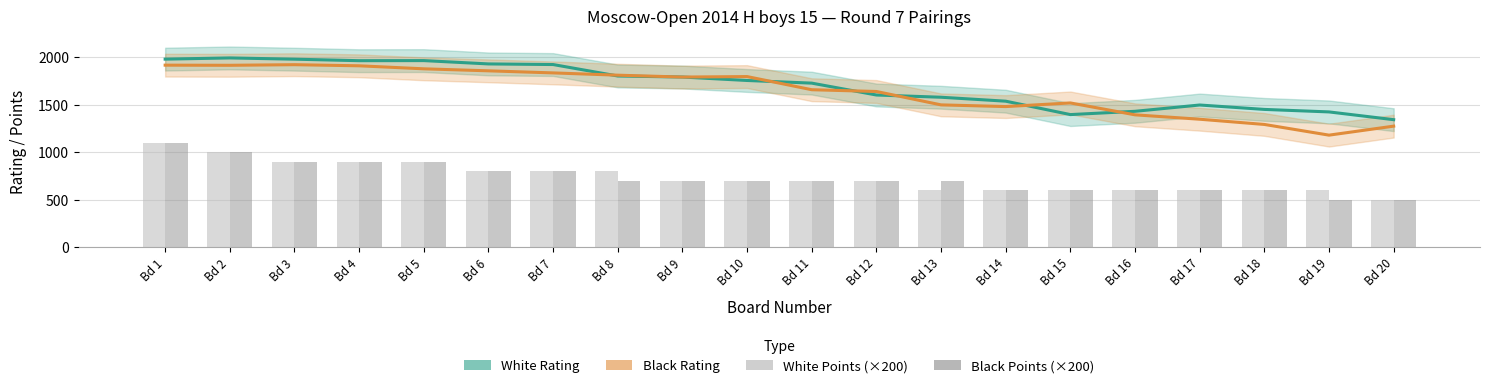

What is the difference between the Black Points (×200) values at Bd 18 and Bd 10?

100.0